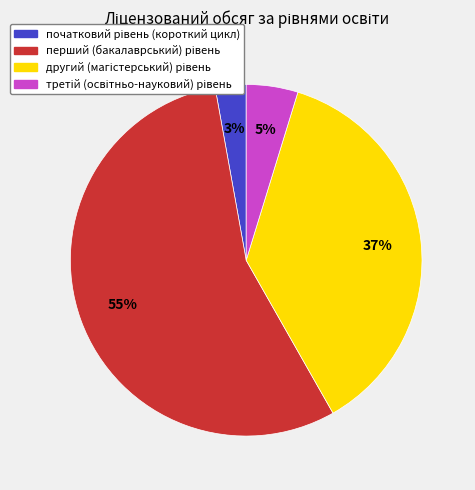

To the nearest percent, what is the average slice percentage?

25%